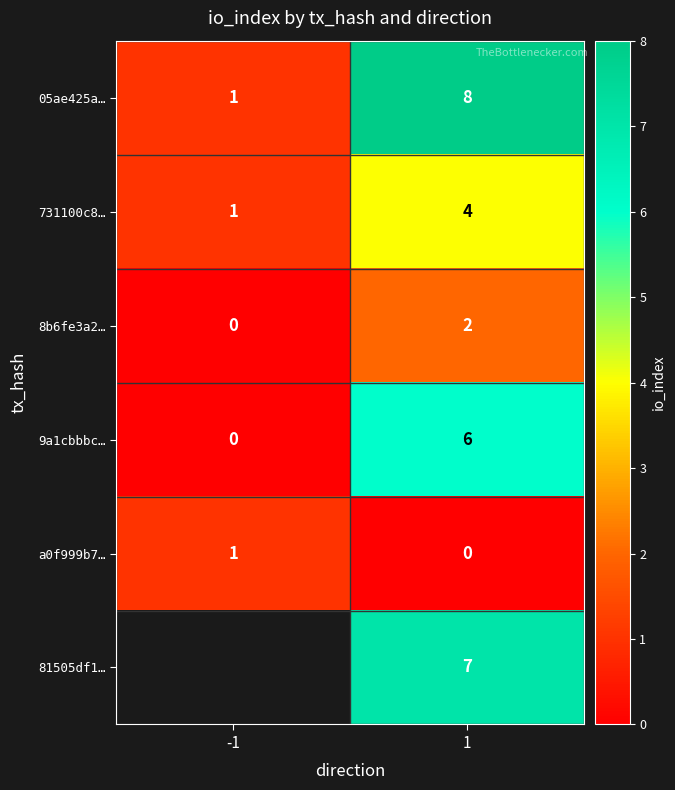

Is it true that 9a1cbbbc… equals 8.3 at 1?

False